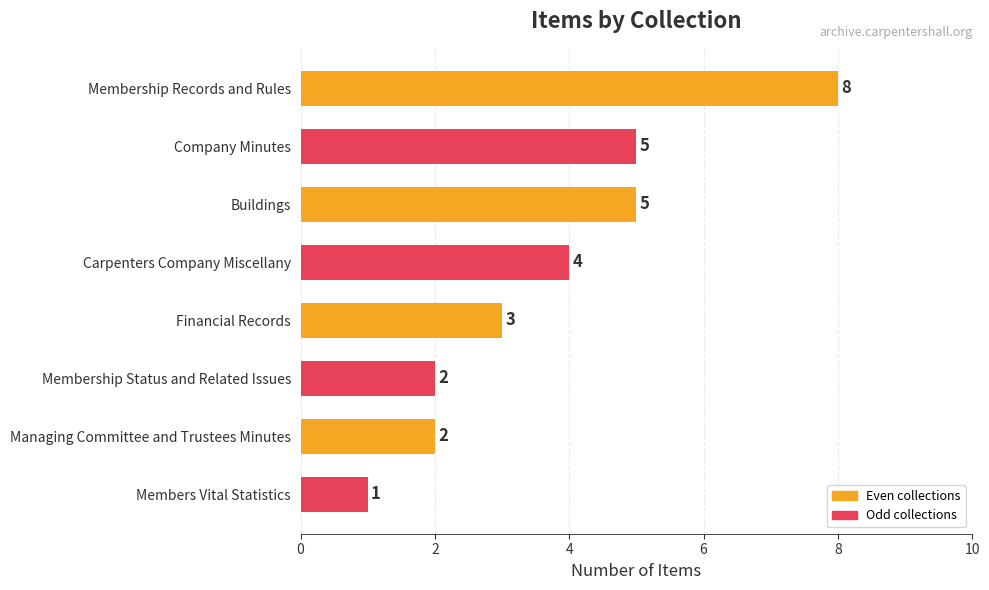

What is the sum of all values?

30